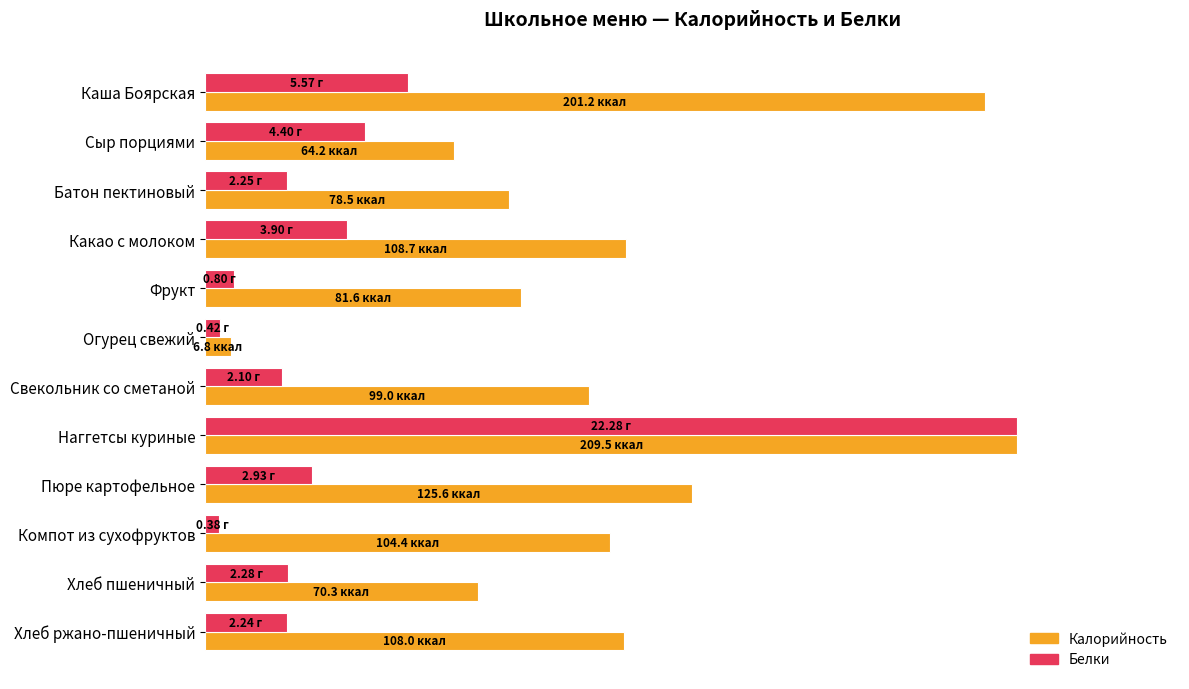

What are all the series names shown in the legend?

Калорийность, Белки